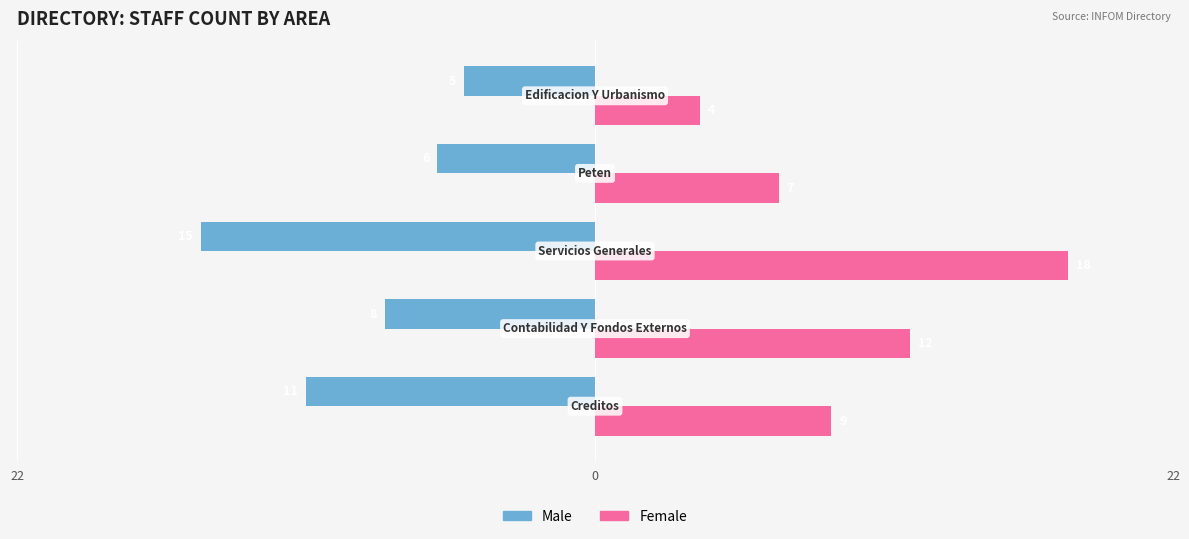

At how many categories does at least one series exceed 3?

5